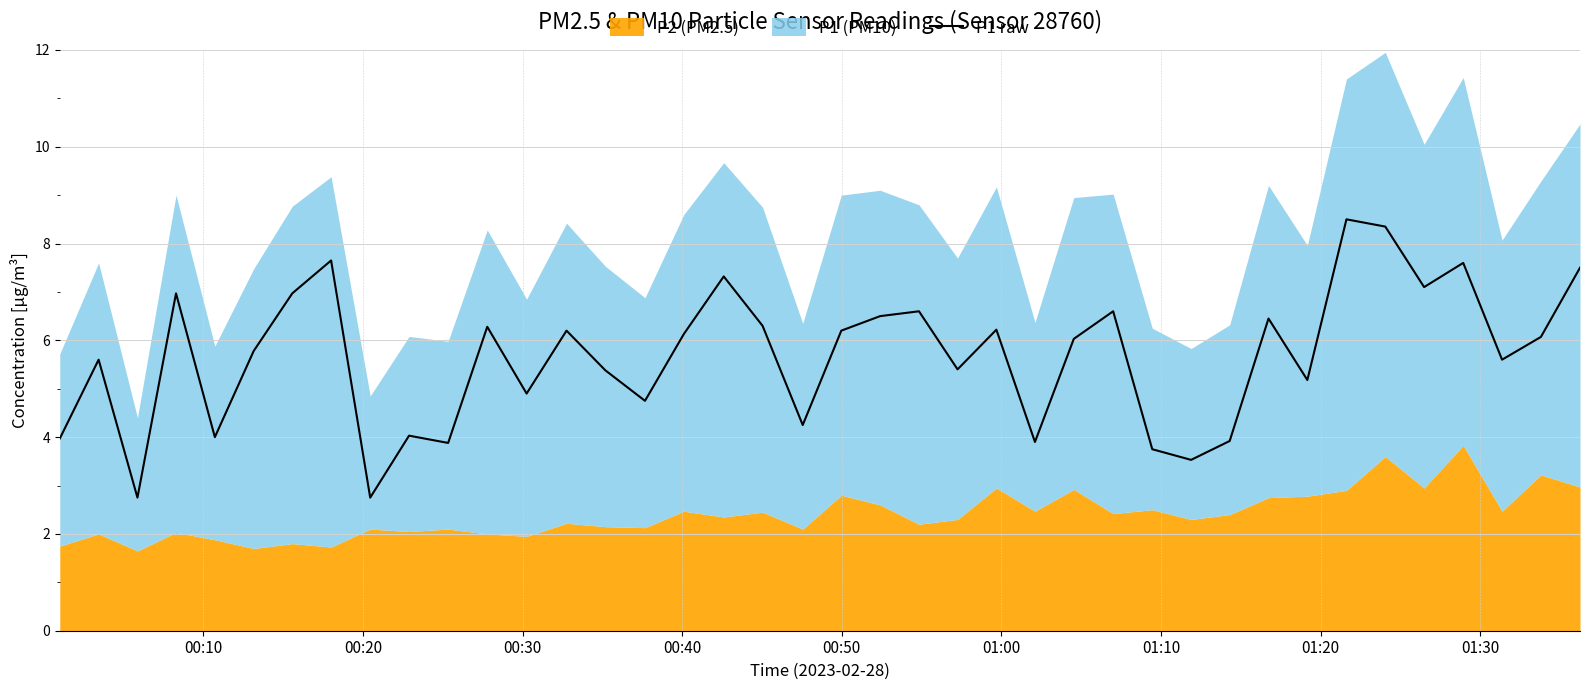

What is the highest value of the P1 raw series?

8.5